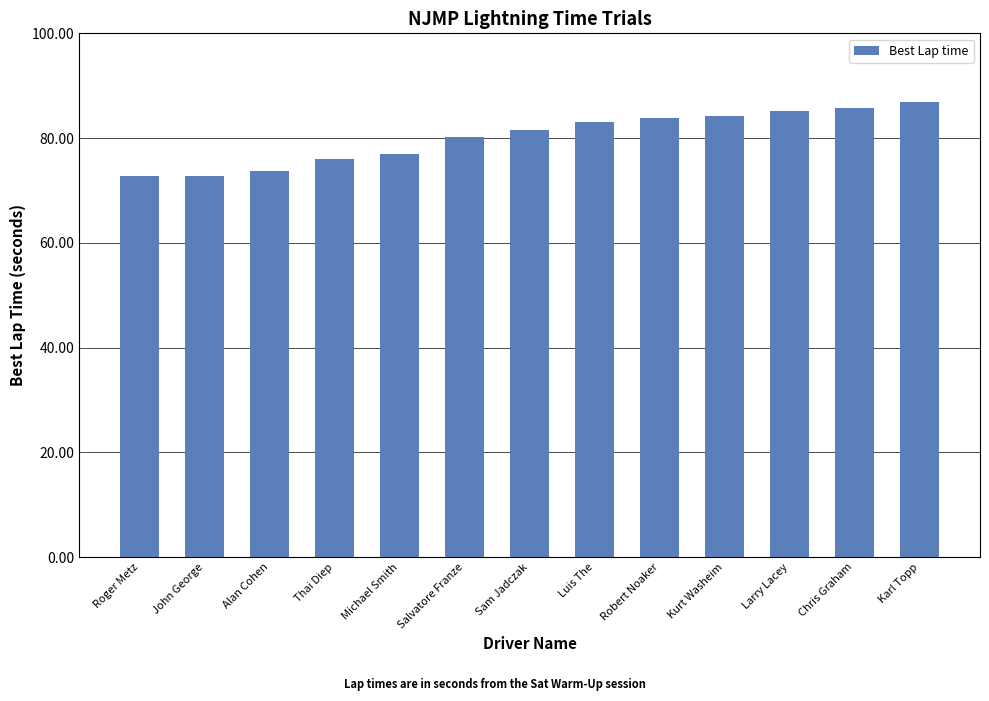

What is the difference between the maximum and minimum values?

14.1